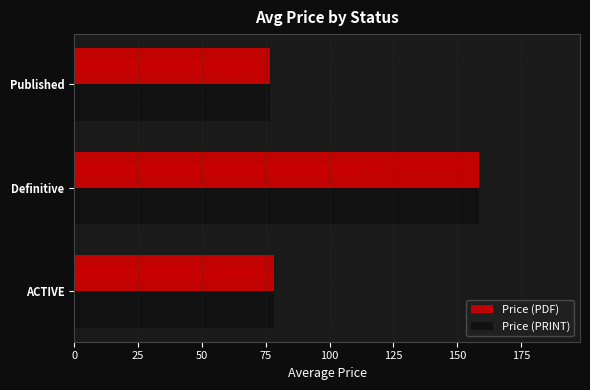

Reading right to left, extract all data points from this chart.

Price (PDF): 76.5	158.5	78.4
Price (PRINT): 76.5	158.5	78.4